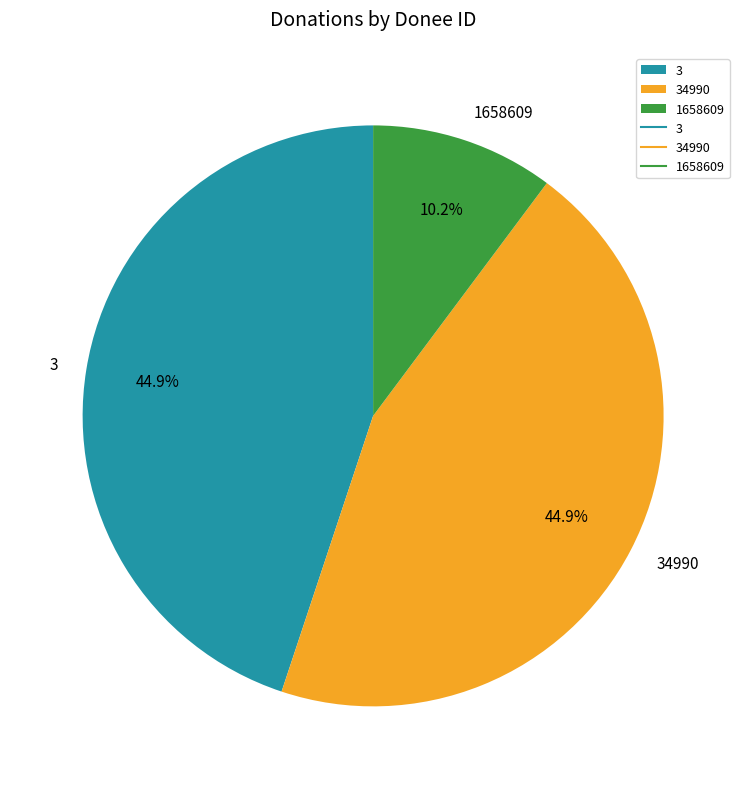

Count the number of slices in the pie.

3